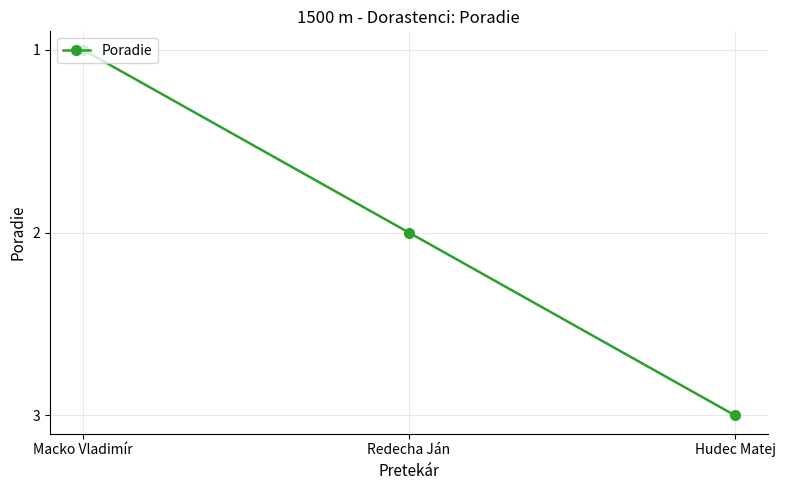

At which category does the chart reach its minimum across all series?

Macko Vladimír